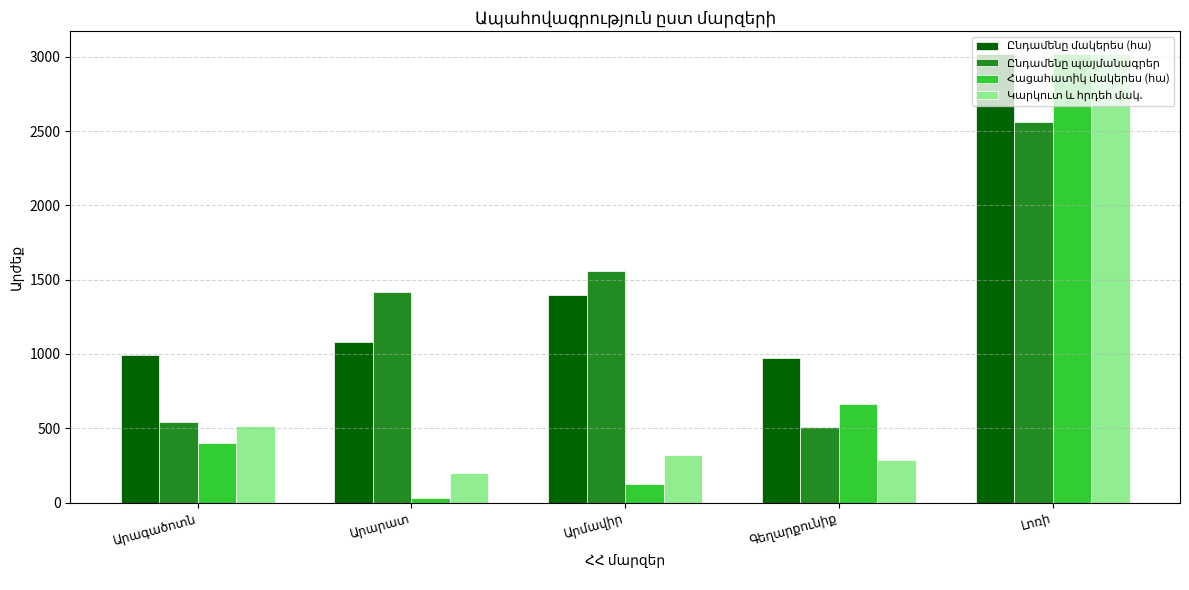

What is the maximum value shown in the chart?

3020.0